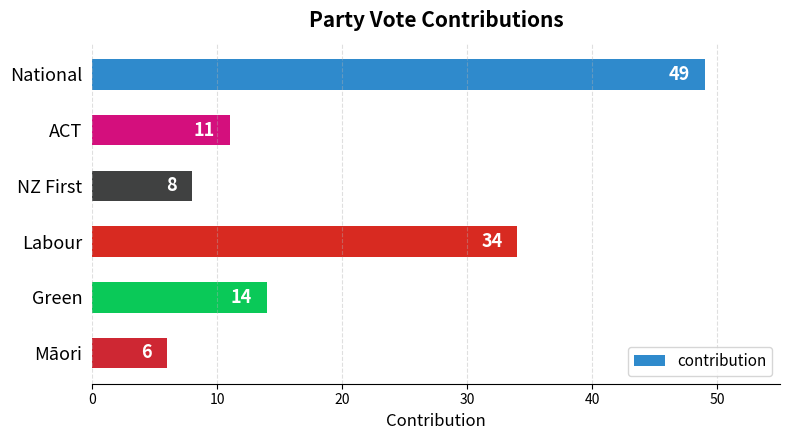

What is the average value?

20